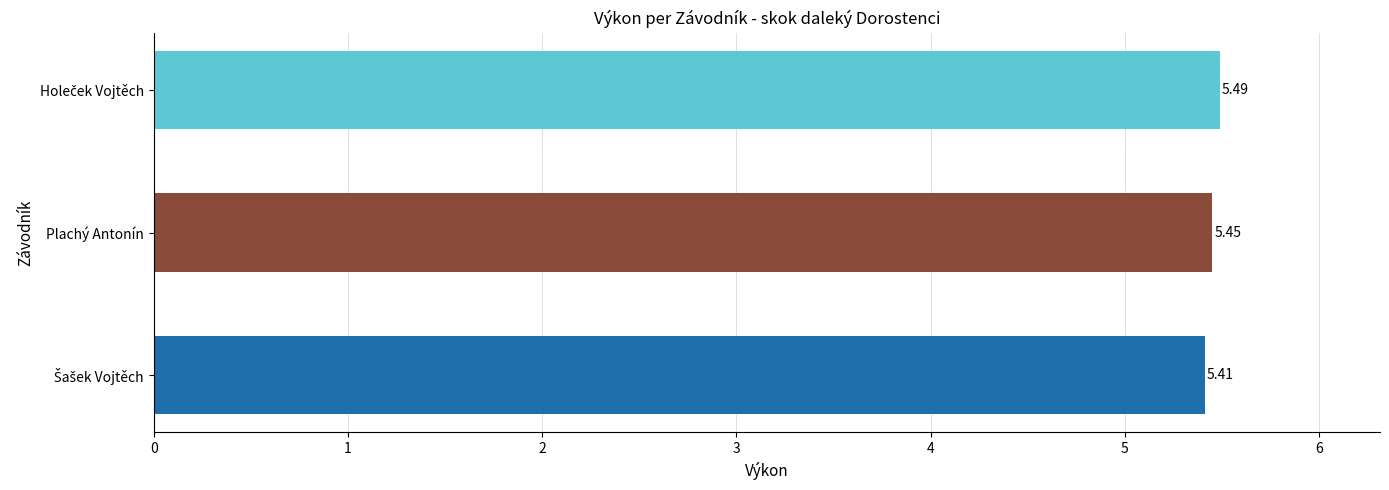

What is the smallest value displayed?

5.4